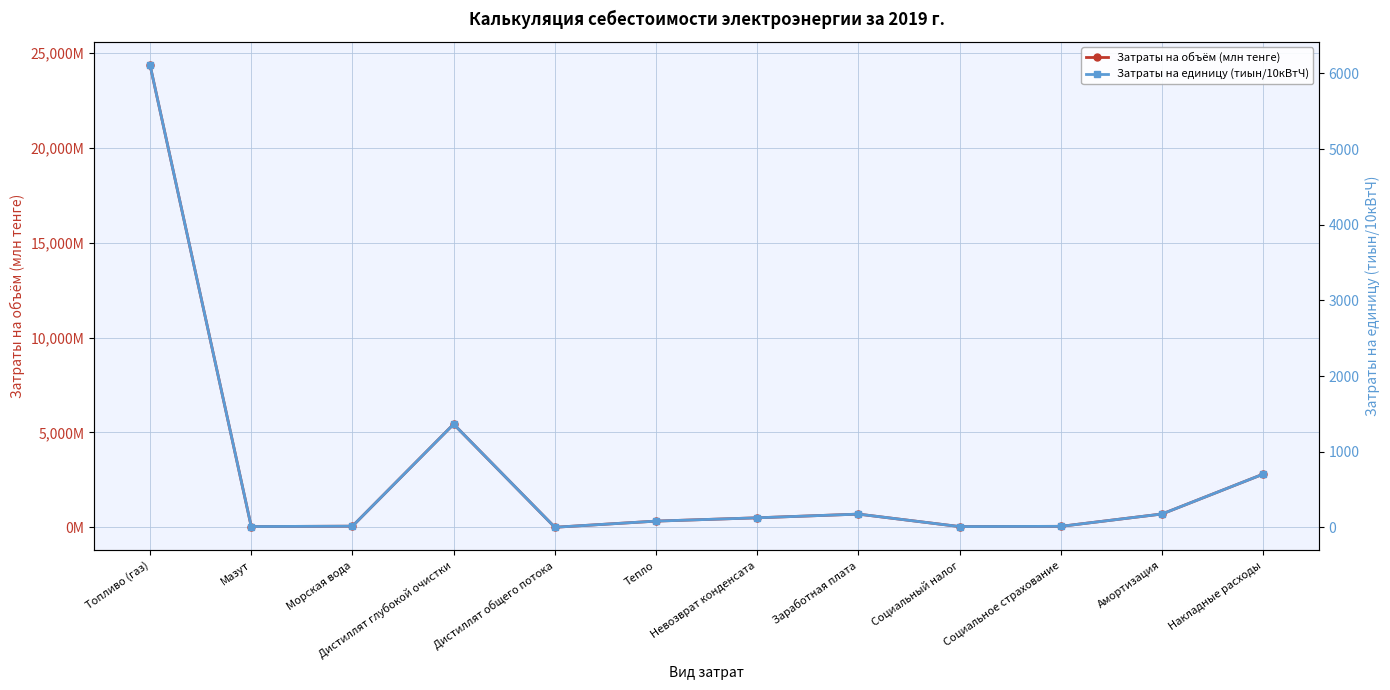

True or false: Затраты на единицу (тиын/10кВтЧ) and Затраты на объём (млн тенге) cross at least once.

False